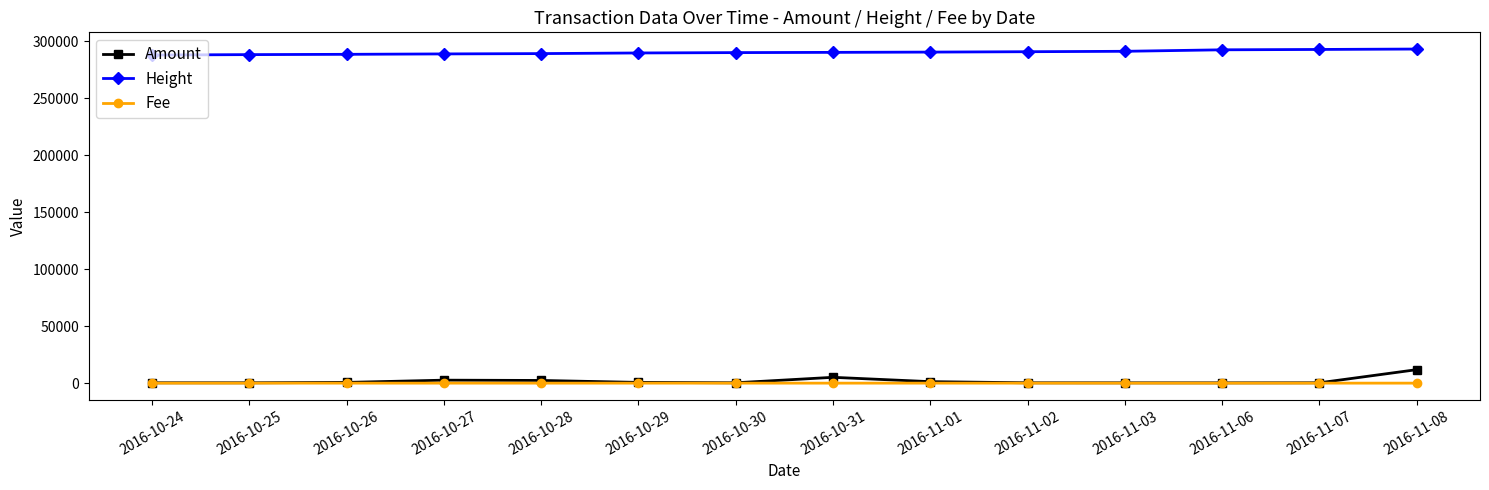

Which series has the largest range (max minus min)?

Amount